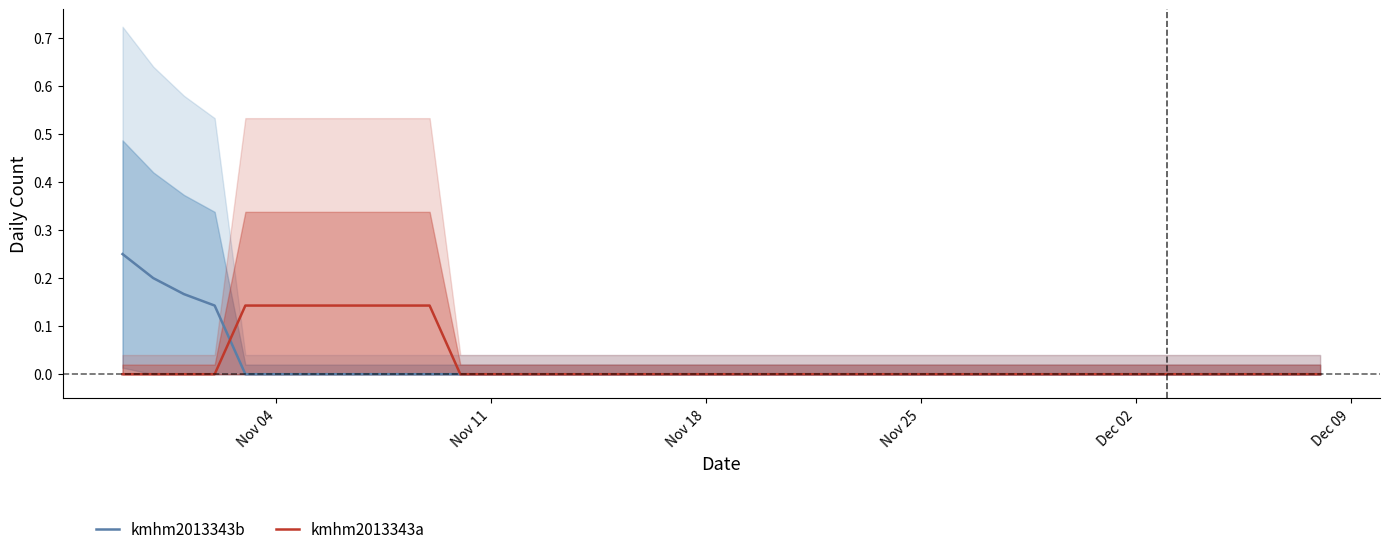

Is it true that kmhm2013343a equals 0.1 at Nov 18?

False